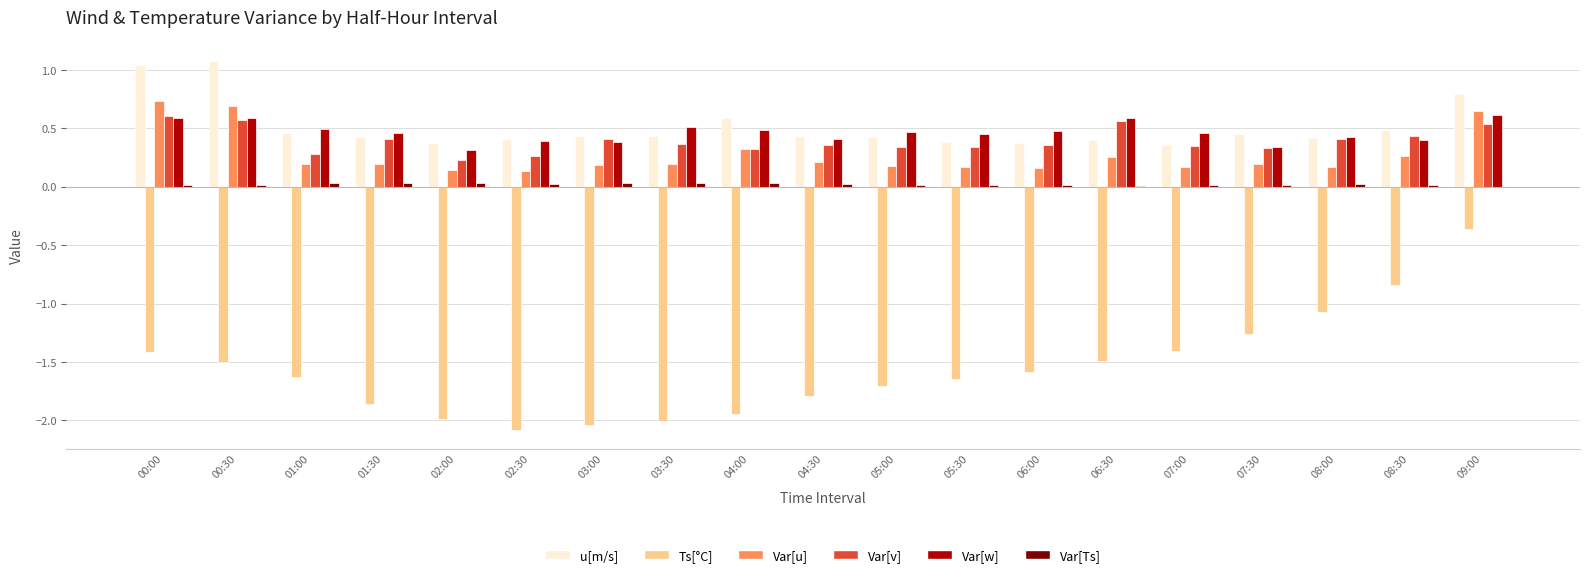

Is the value of Var[u] at 03:00 greater than the value of u[m/s] at 08:30?

No